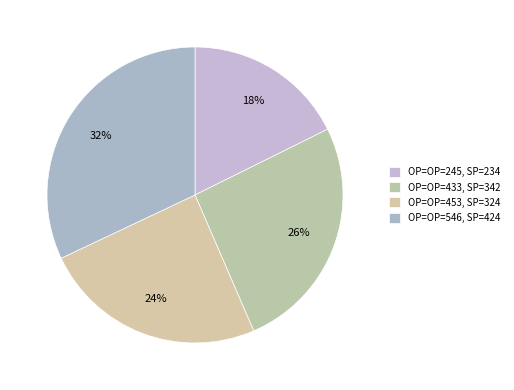

How many slices are in this pie chart?

4